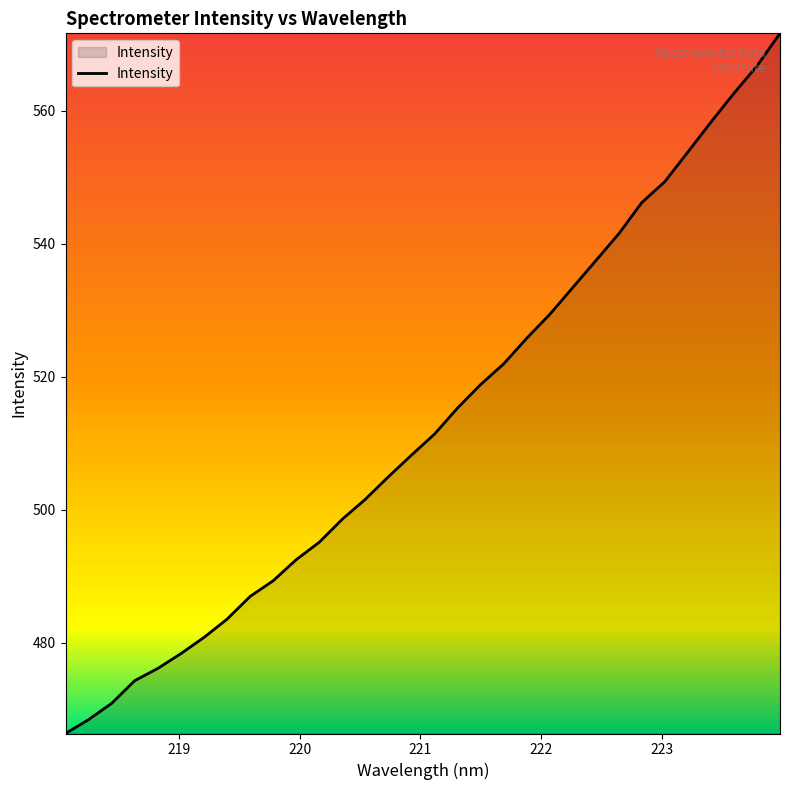

What is the difference between the maximum and minimum values?

105.3